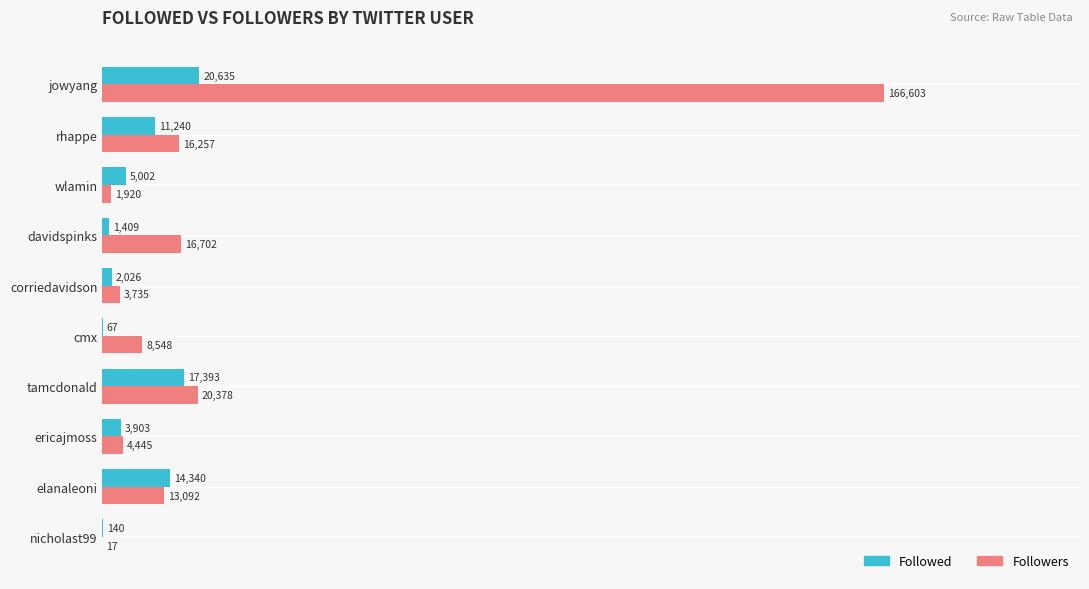

The Followers series shows 8548 at cmx. True or false?

True